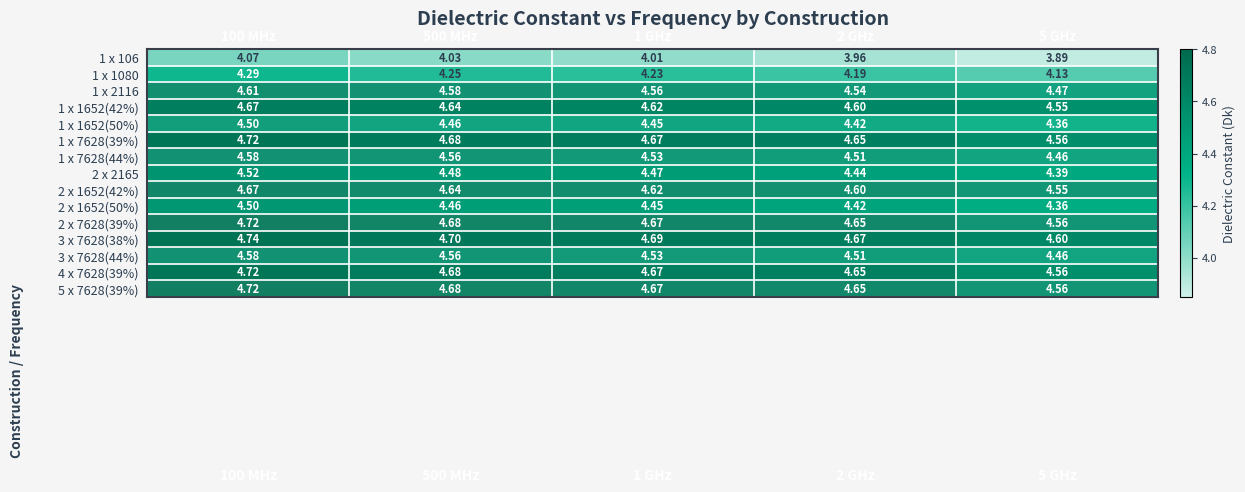

Which series has the largest range (max minus min)?

1 x 106